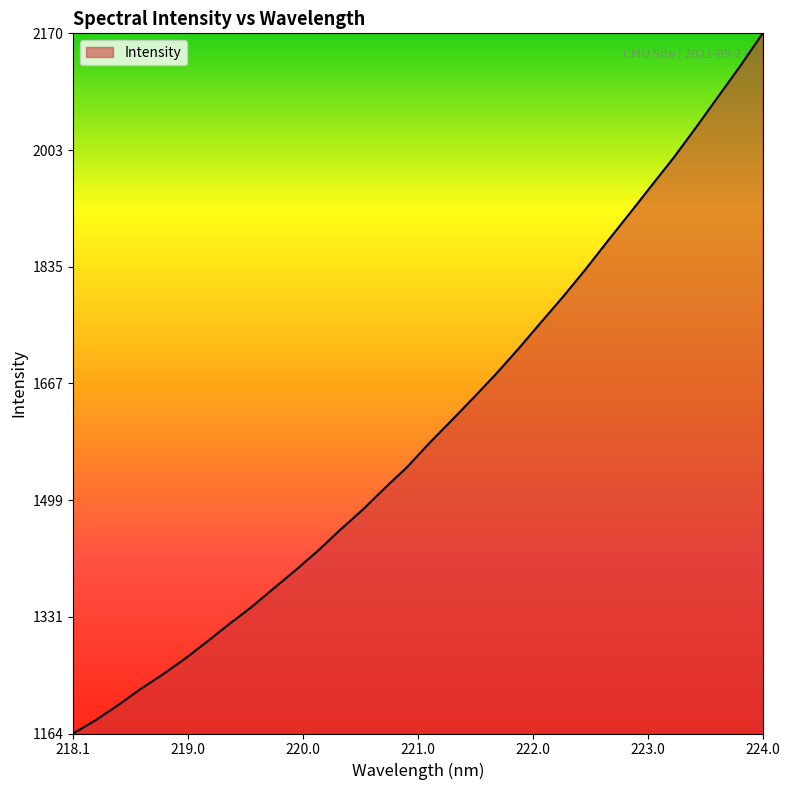

How many values are below 1581?

16